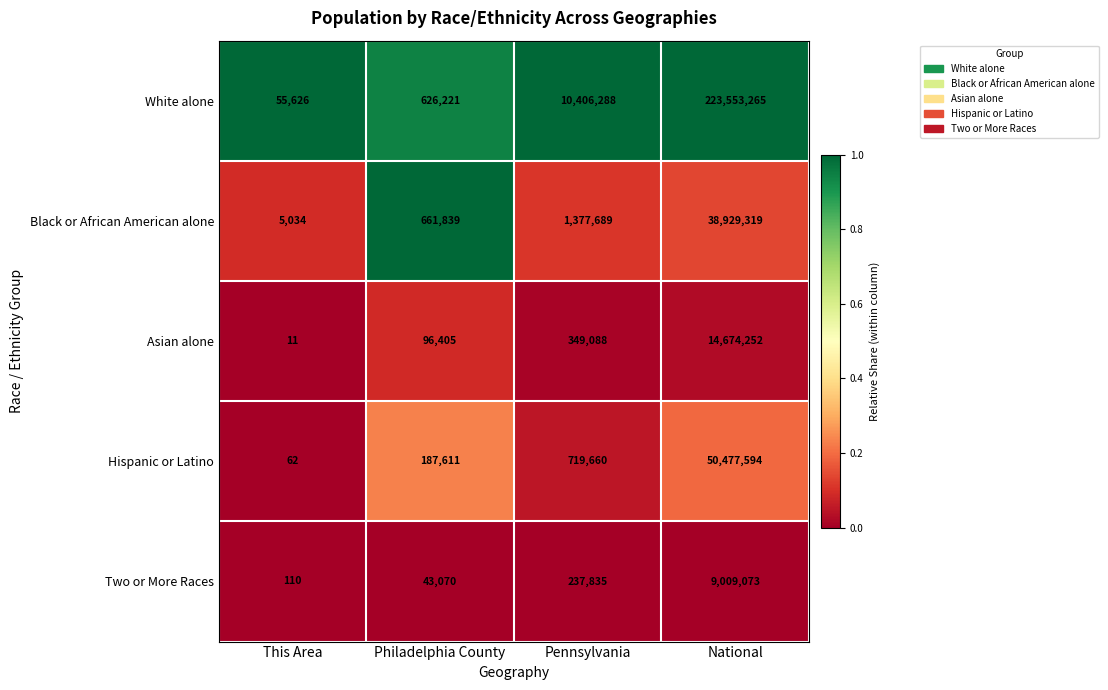

Which series has the widest spread of values?

White alone